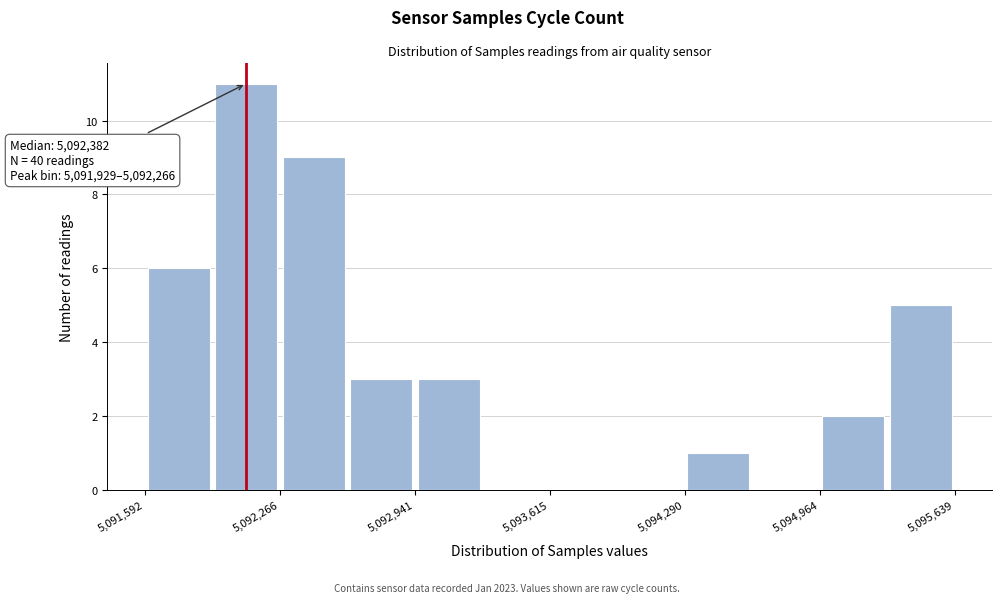

Read against the x-axis, roughly where is the centre of the tallest bar?

5092100